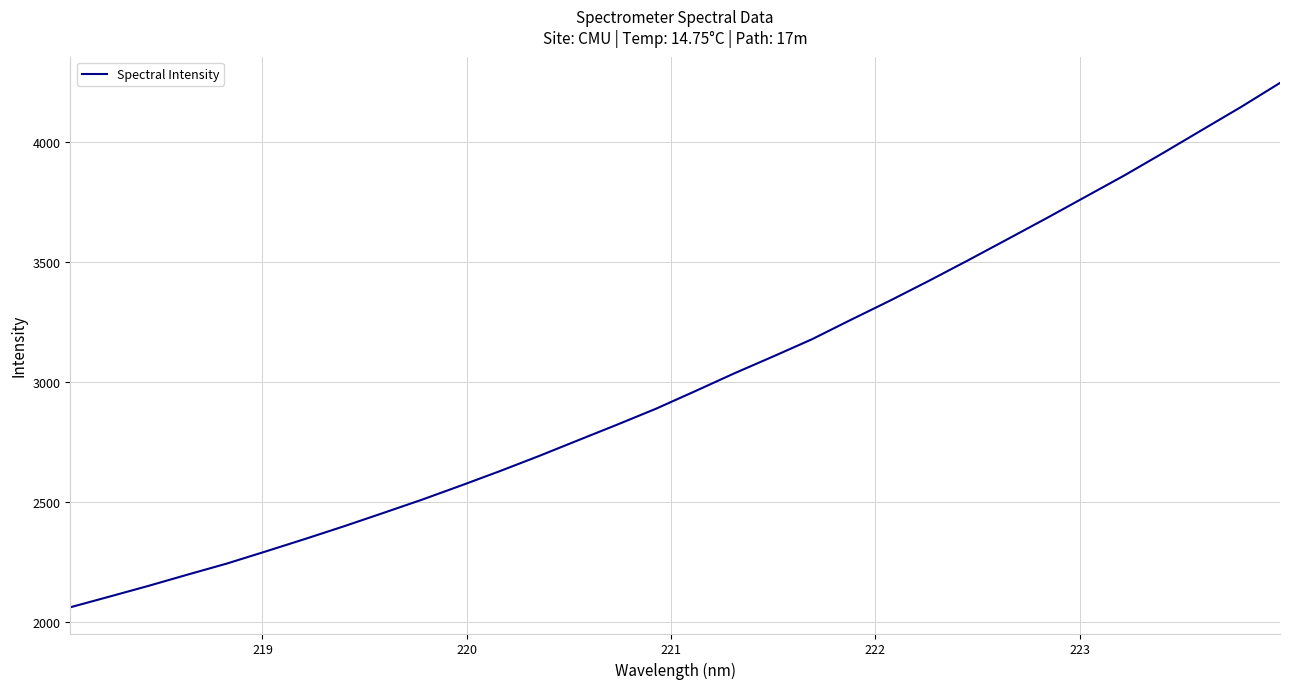

What is the maximum value shown in the chart?

4248.1